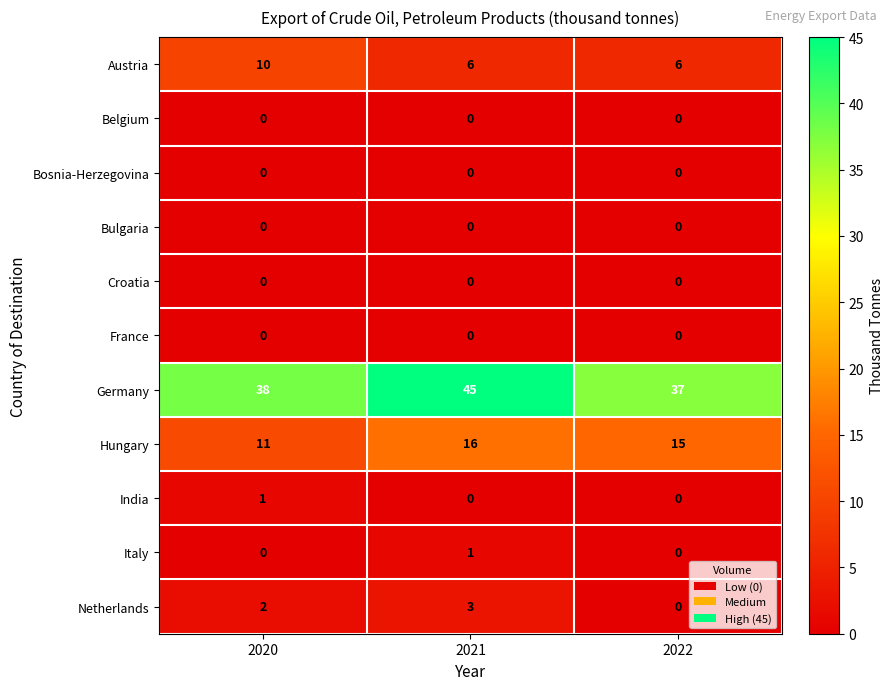

True or false: Austria has a value of 6 at 2022.

True